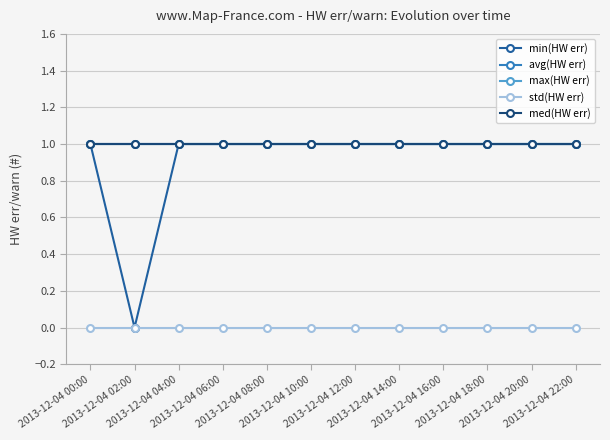

Reading left to right, extract all data points from this chart.

min(HW err): 1	0	1	1	1	1	1	1	1	1	1	1
avg(HW err): 1	1	1	1	1	1	1	1	1	1	1	1
max(HW err): 1	1	1	1	1	1	1	1	1	1	1	1
std(HW err): 0	0	0	0	0	0	0	0	0	0	0	0
med(HW err): 1	1	1	1	1	1	1	1	1	1	1	1